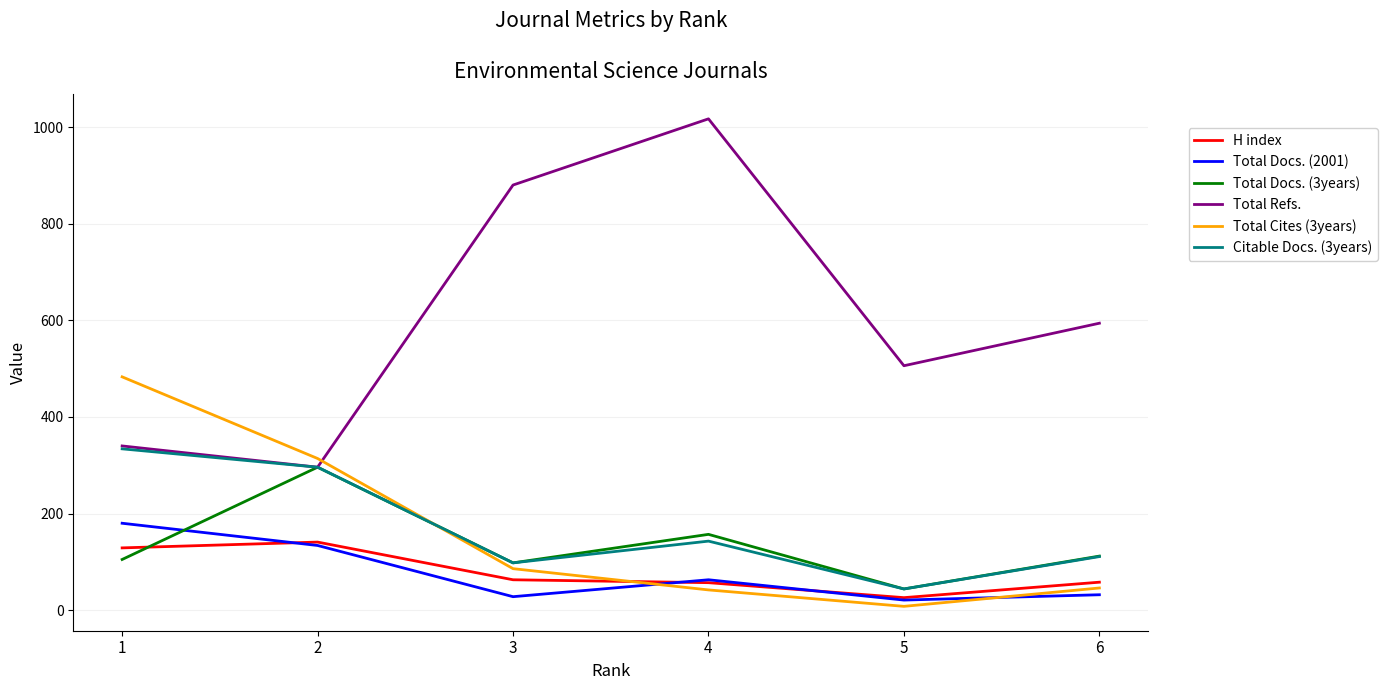

Which series ends up on top after the final intersection of Total Docs. (3years) and Total Cites (3years)?

Total Docs. (3years)